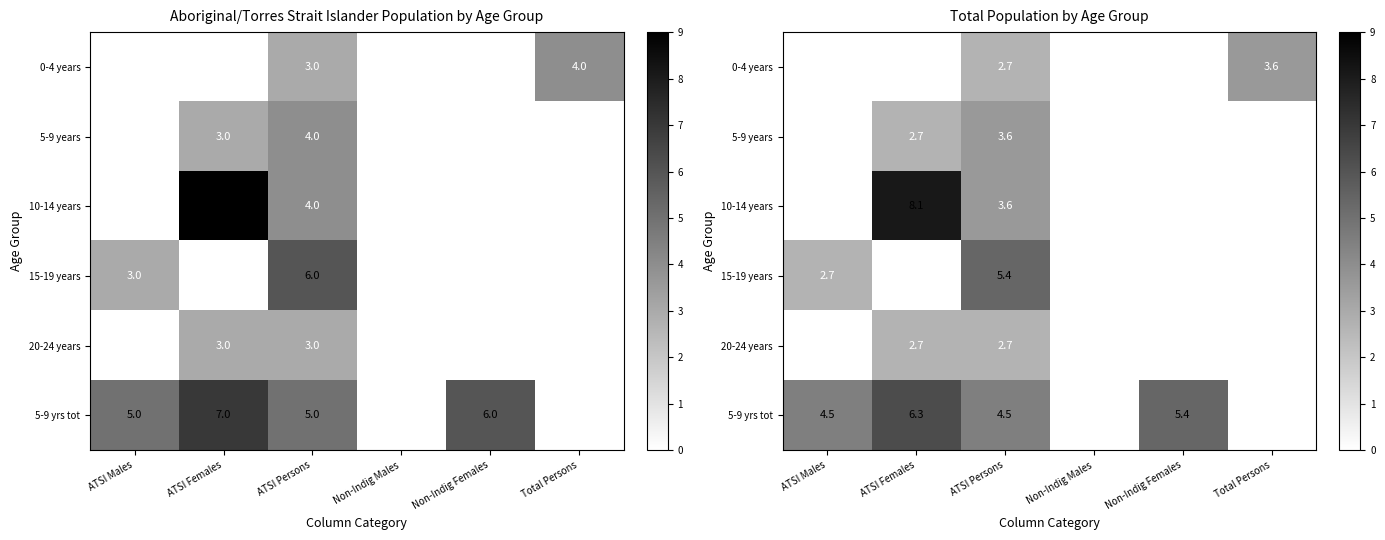

Is the value of 0-4 years at ATSI Females greater than the value of 5-9 years at Non-Indig Males?

No